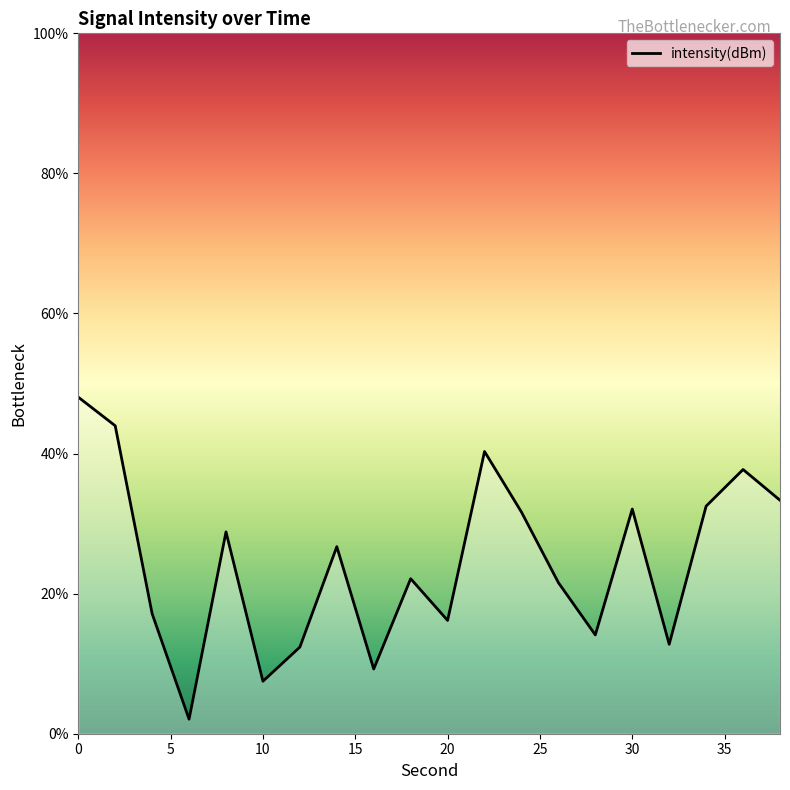

What is the difference between the maximum and minimum values?

46.0